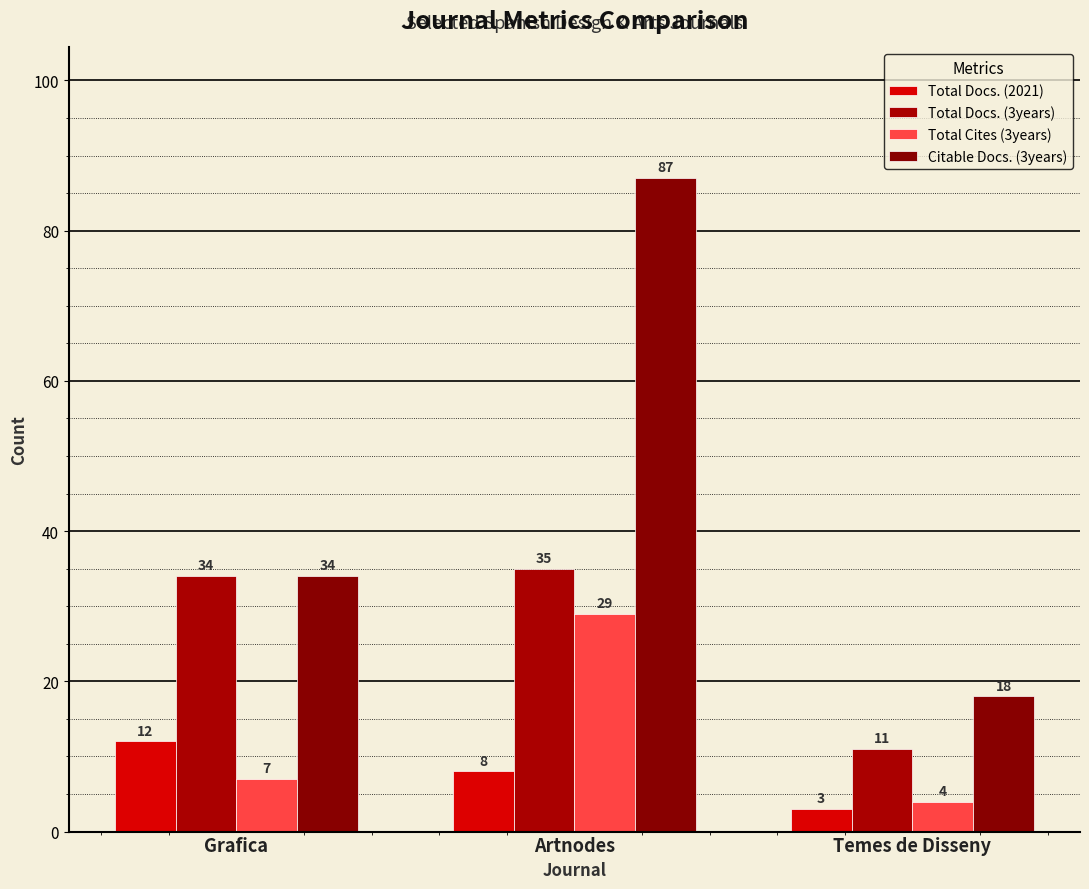

Which series has the largest total across all categories?

Citable Docs. (3years)